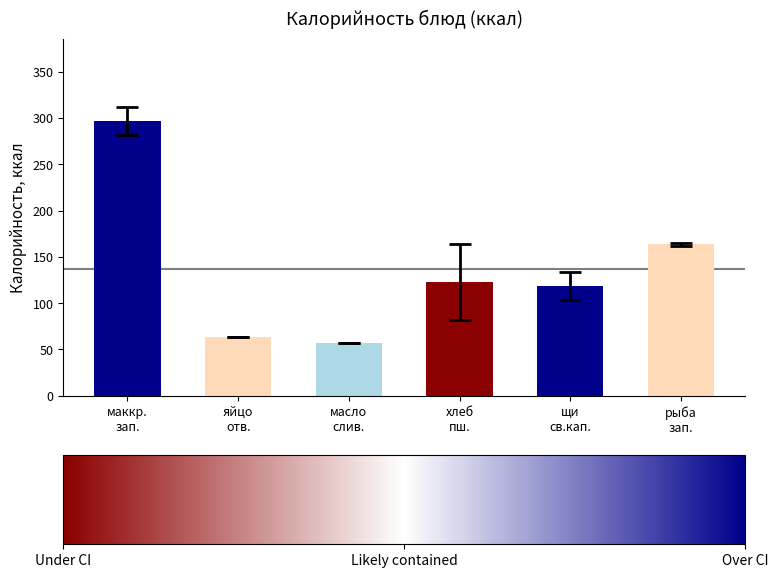

What is the sum of all values?

821.9